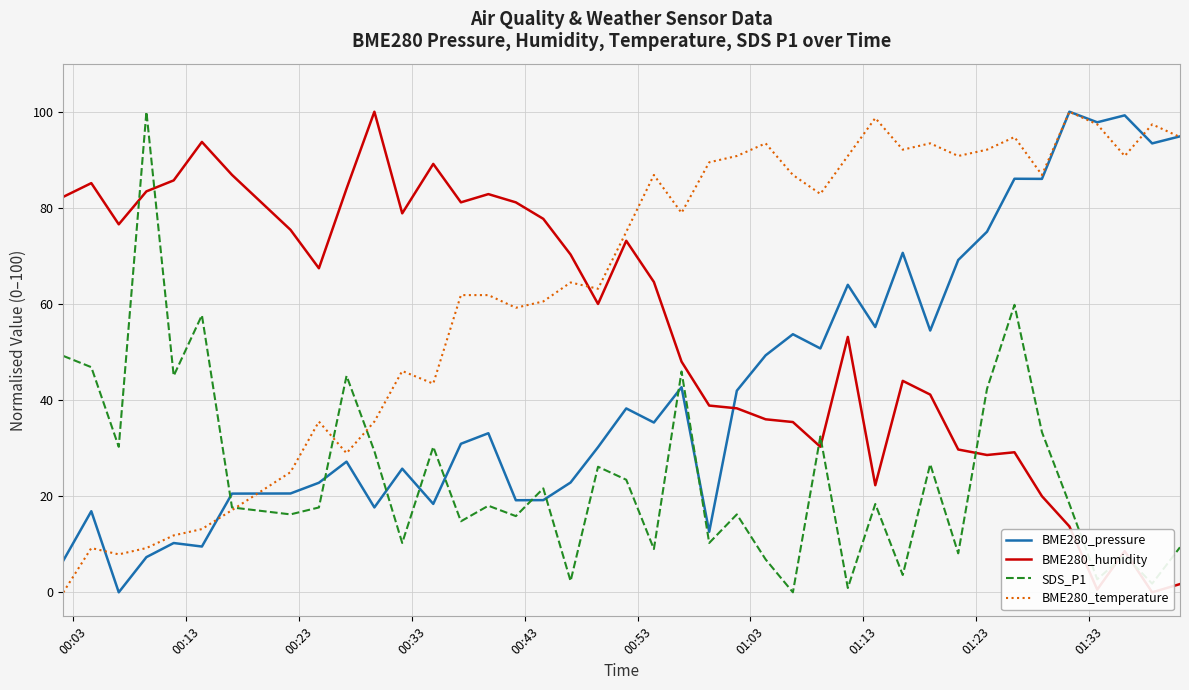

How many intersections are there between SDS_P1 and BME280_humidity?

7